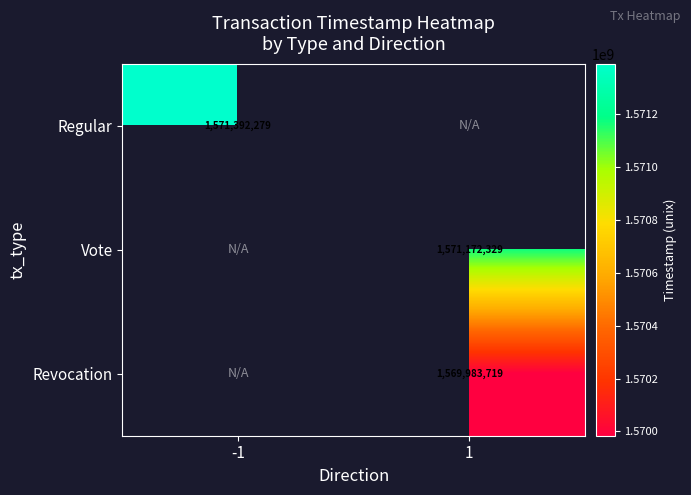

Is the value of Vote at 1 greater than the value of Regular at -1?

No